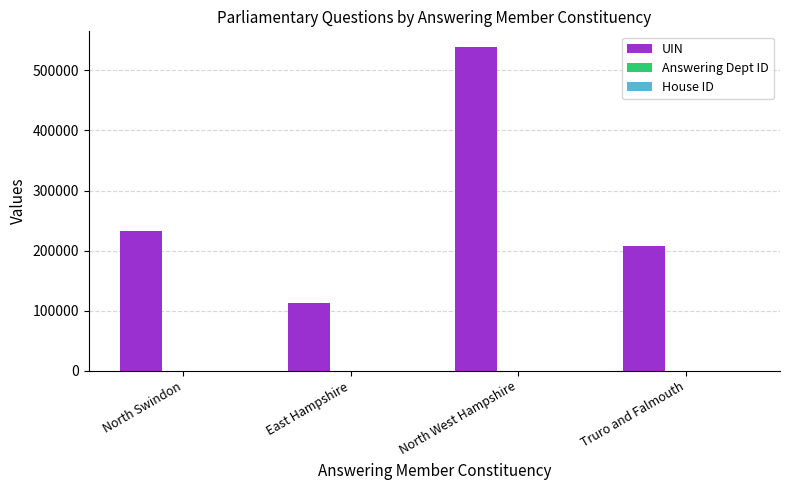

Which series has the largest total across all categories?

UIN